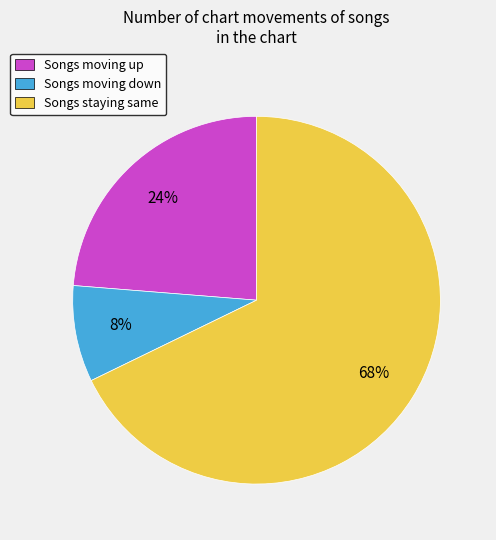

Between Songs staying same and Songs moving down, which is larger?

Songs staying same